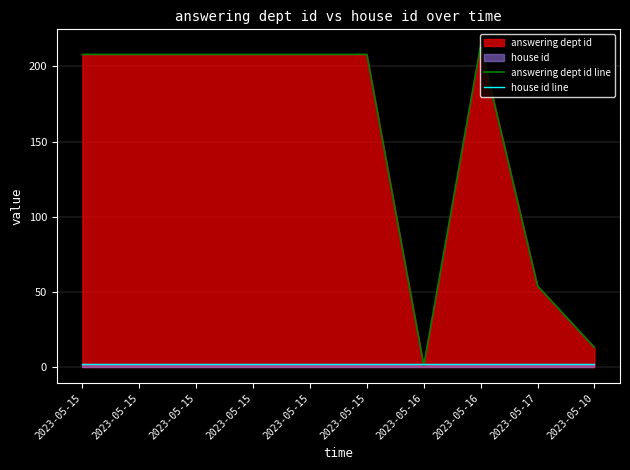

What is the greatest value displayed?

214